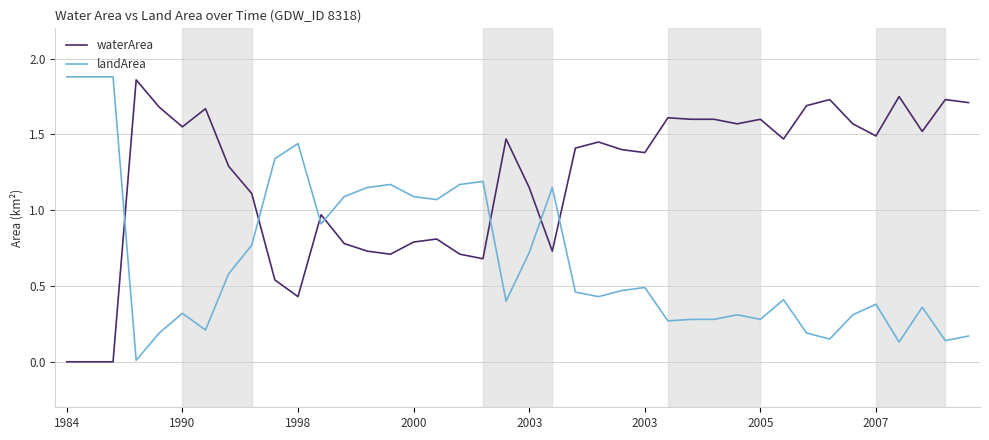

How many lines are shown in the chart?

2